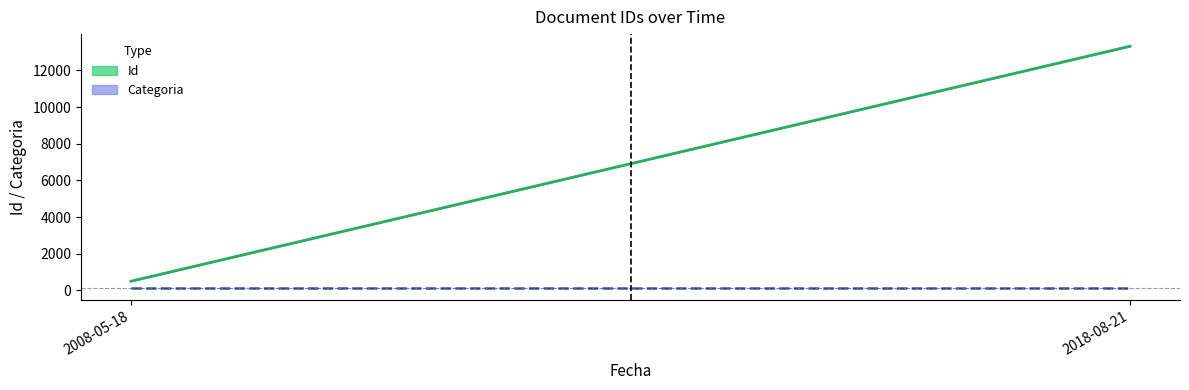

What is the difference between the maximum and minimum values in the Id (mean) series?

12815.5